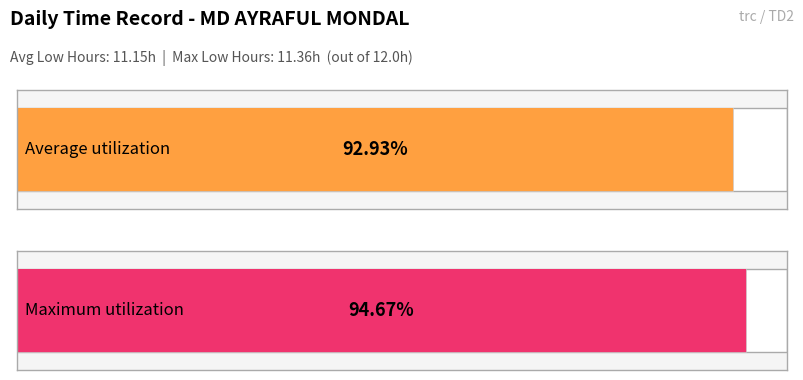

Approximately how many times larger is the value at 26 compared to 15?

1.0